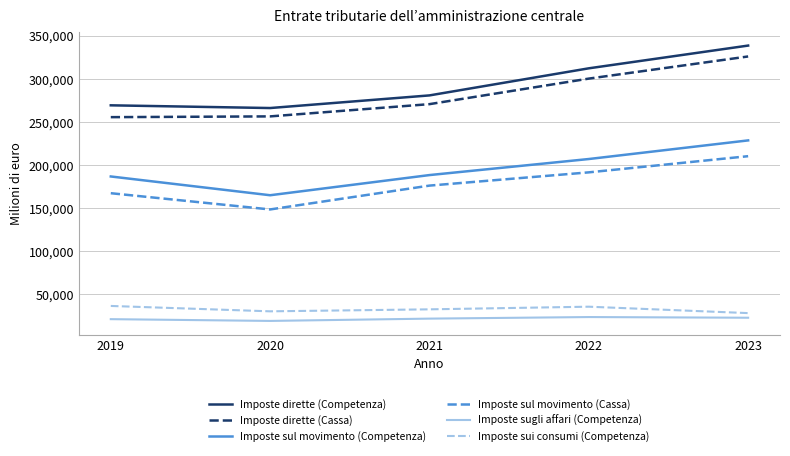

What is the minimum value shown in the chart?

19206.0